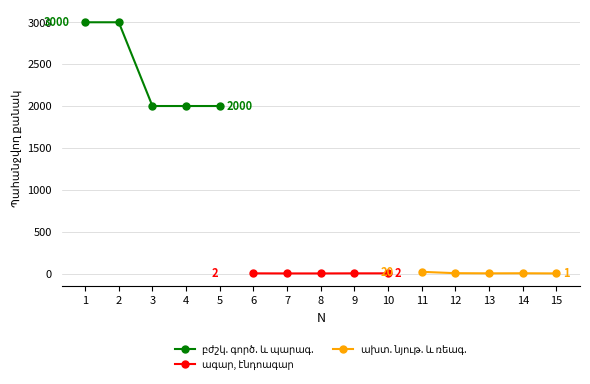

True or false: բժշկ. գործ. և պարագ. and ախտ. նյութ. և ռեագ. cross at least once.

False